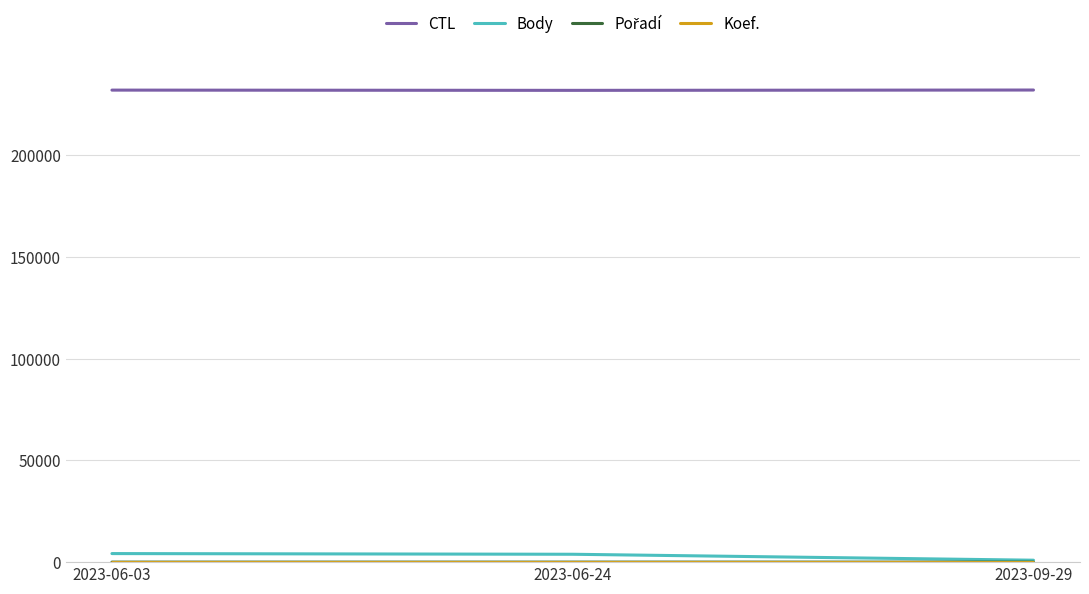

Which series has the largest total across all categories?

CTL